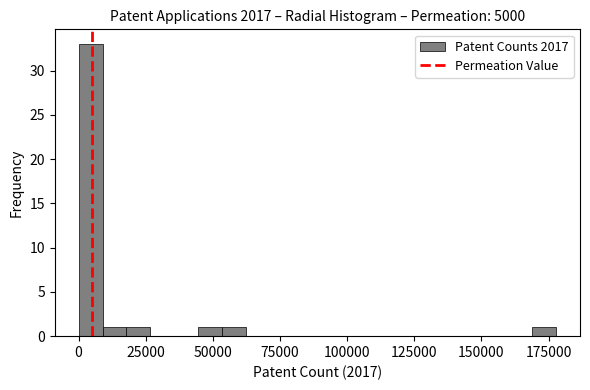

Read against the x-axis, roughly where is the centre of the tallest bar?

5000